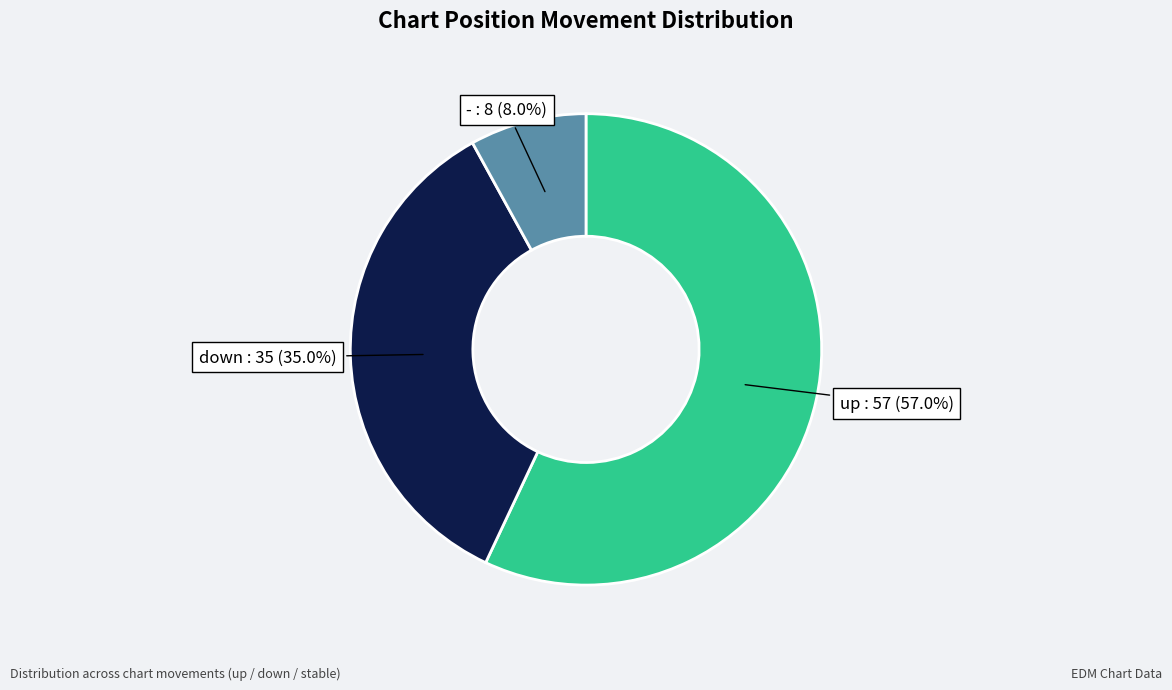

Which slice is the largest?

up